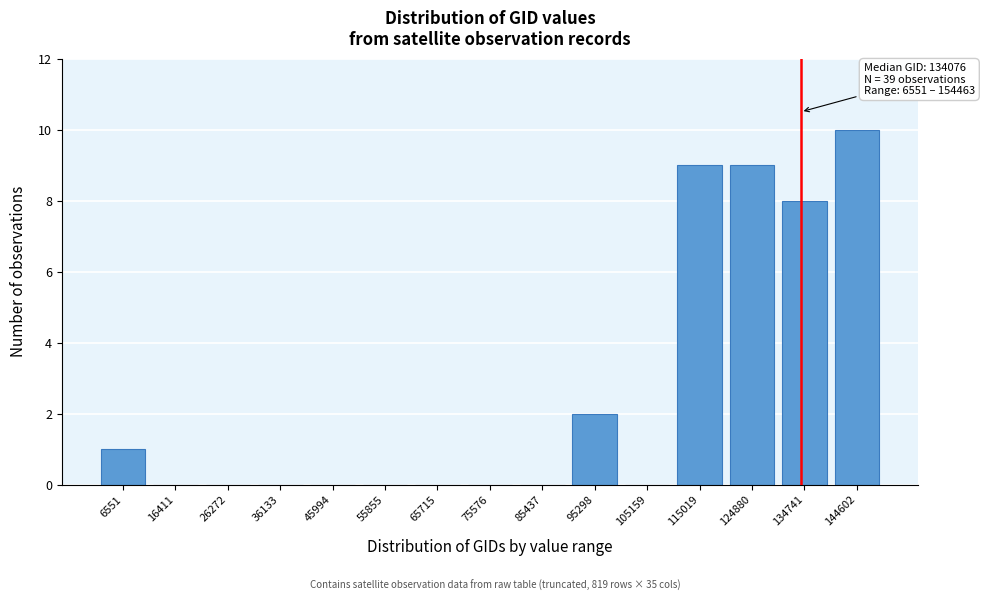

Reading left to right, list all the values displayed in this chart.

6551=1	16411=0	26272=0	36133=0	45994=0	55855=0	65715=0	75576=0	85437=0	95298=2	105159=0	115019=9	124880=9	134741=8	144602=10